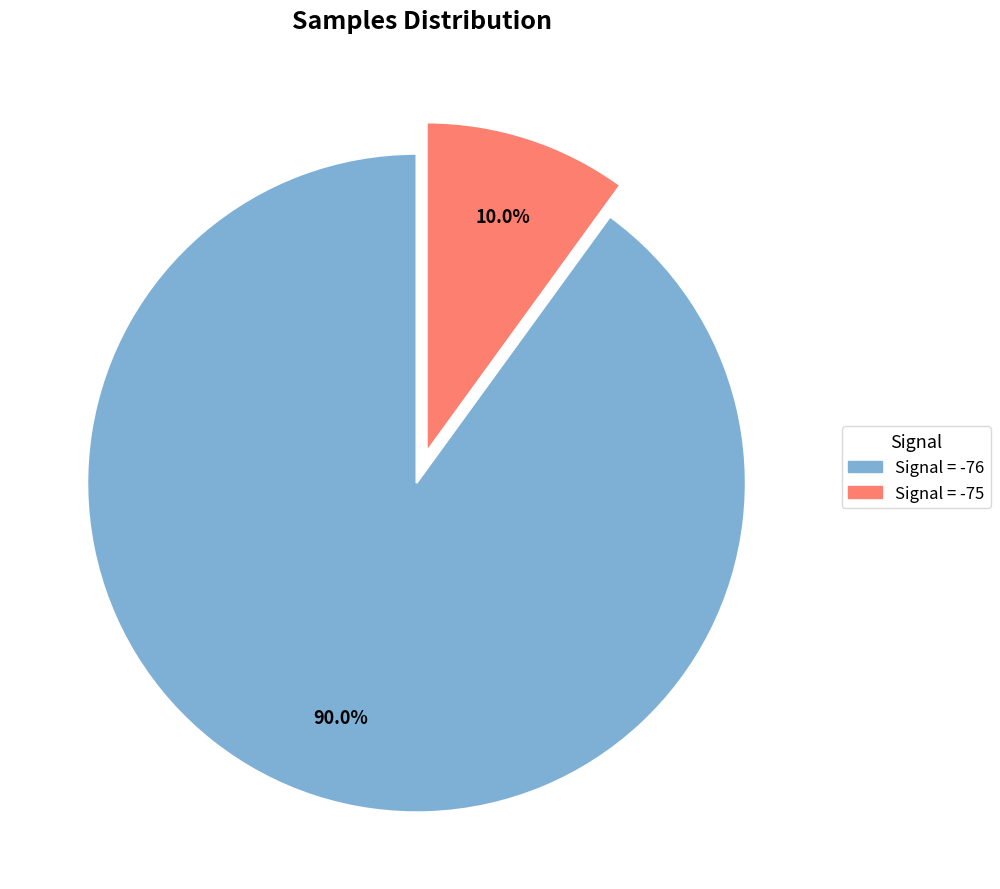

How many segments does this pie chart have?

2